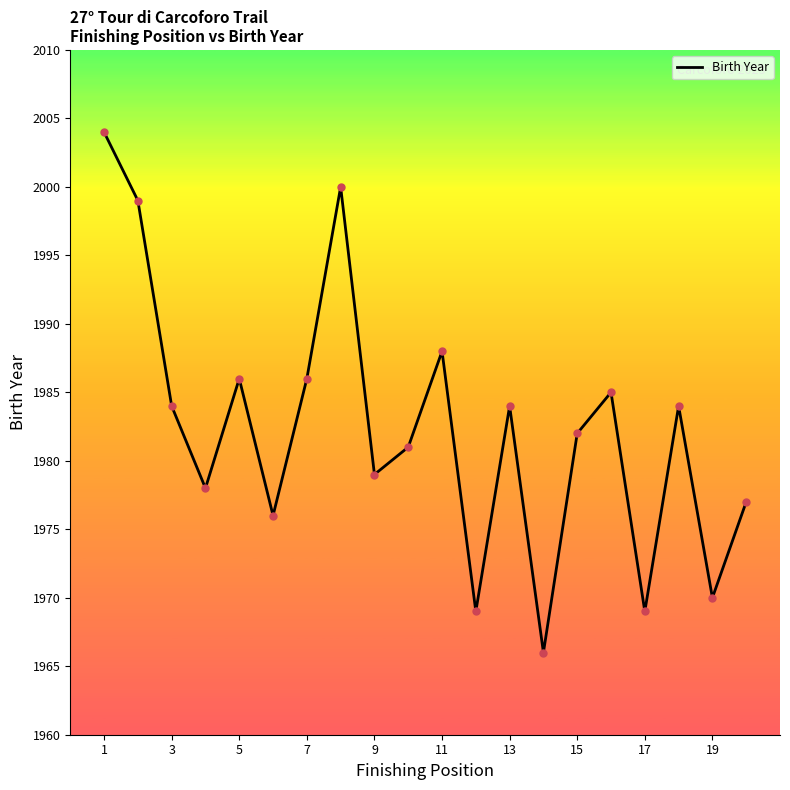

What is the greatest value displayed?

2004